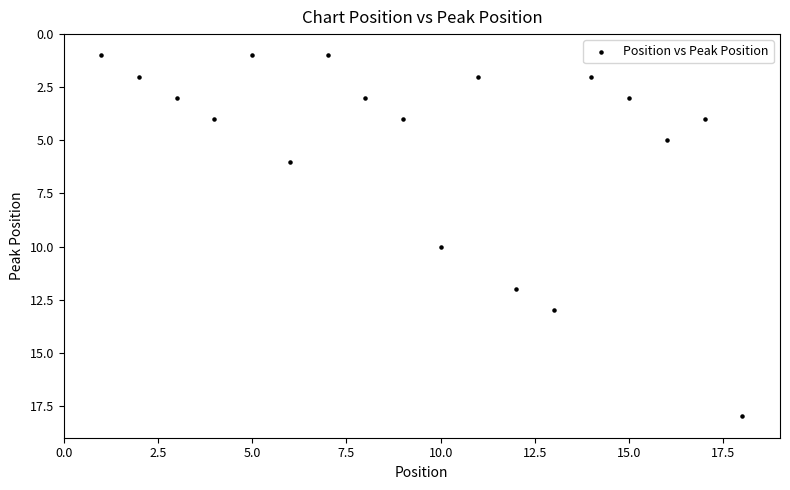

What is the range of X values (max minus min)?

17